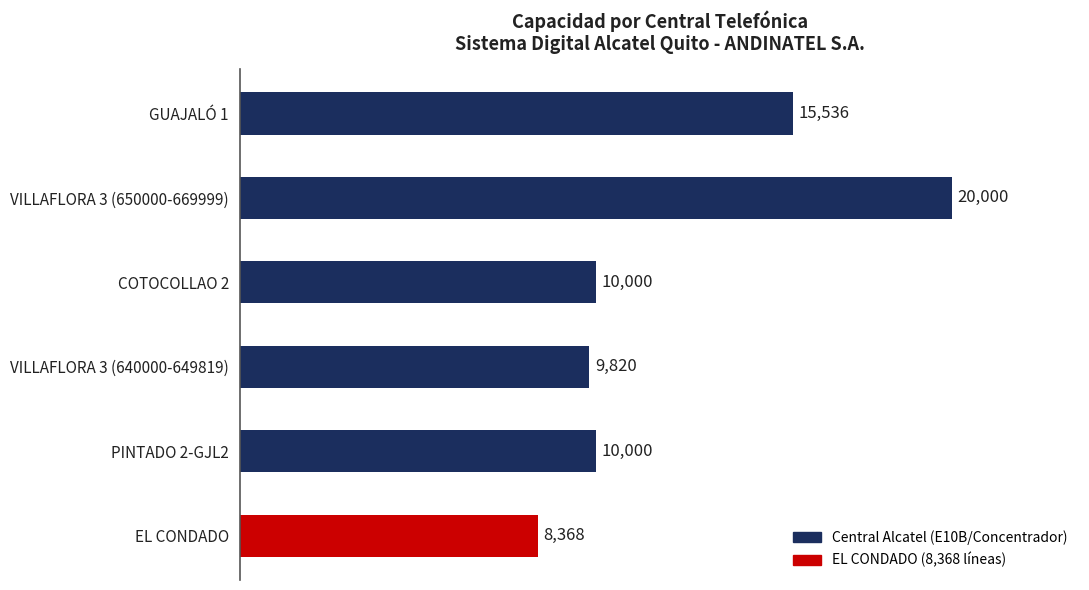

At which label is the value closest to 14184?

GUAJALÓ 1